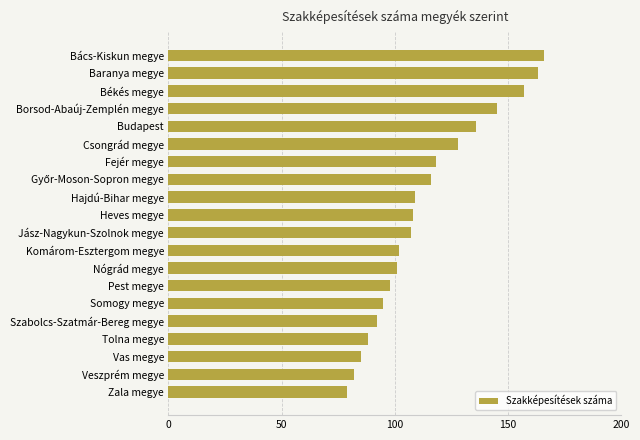

Where is the data nearest to the value 122?

Fejér megye